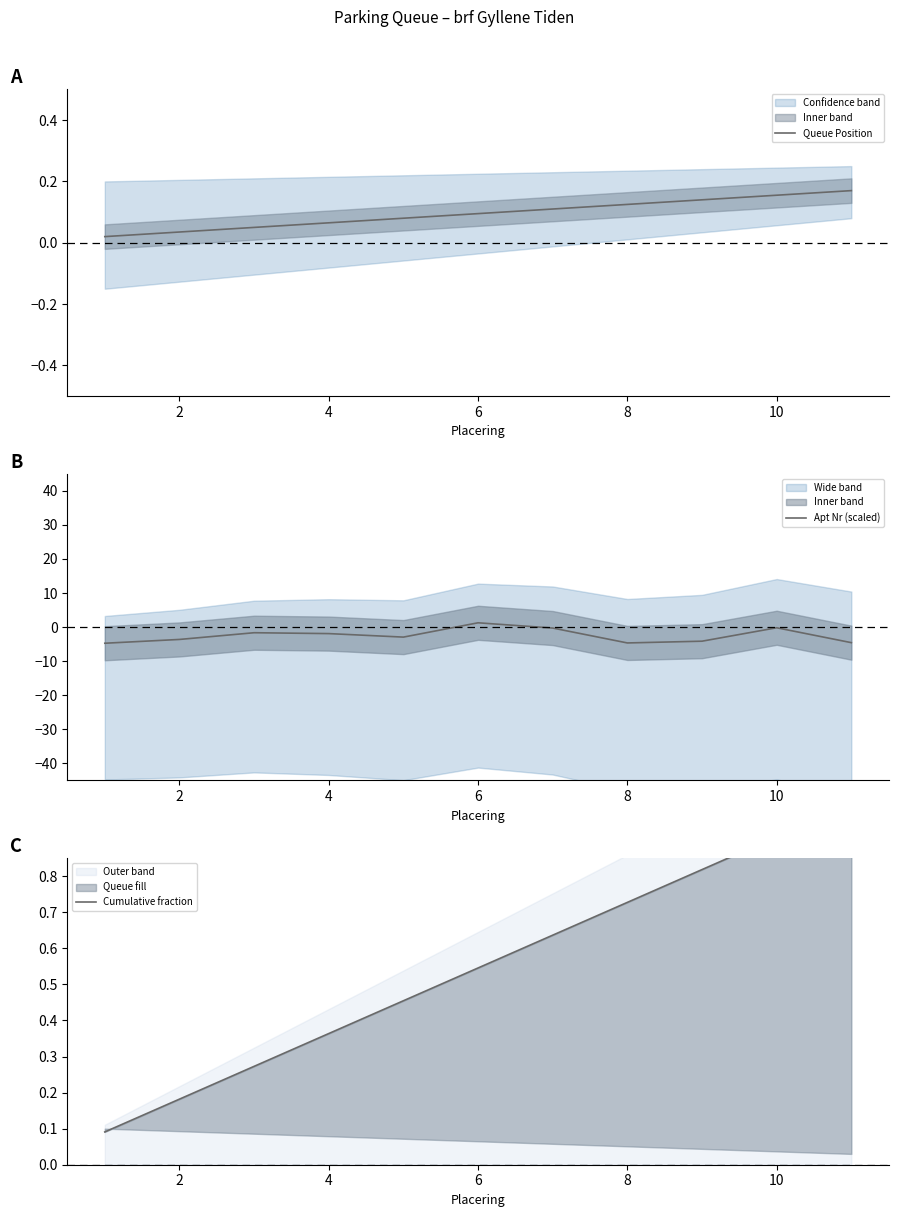

The Apt Nr (scaled) series shows -4.7 at 8. True or false?

True